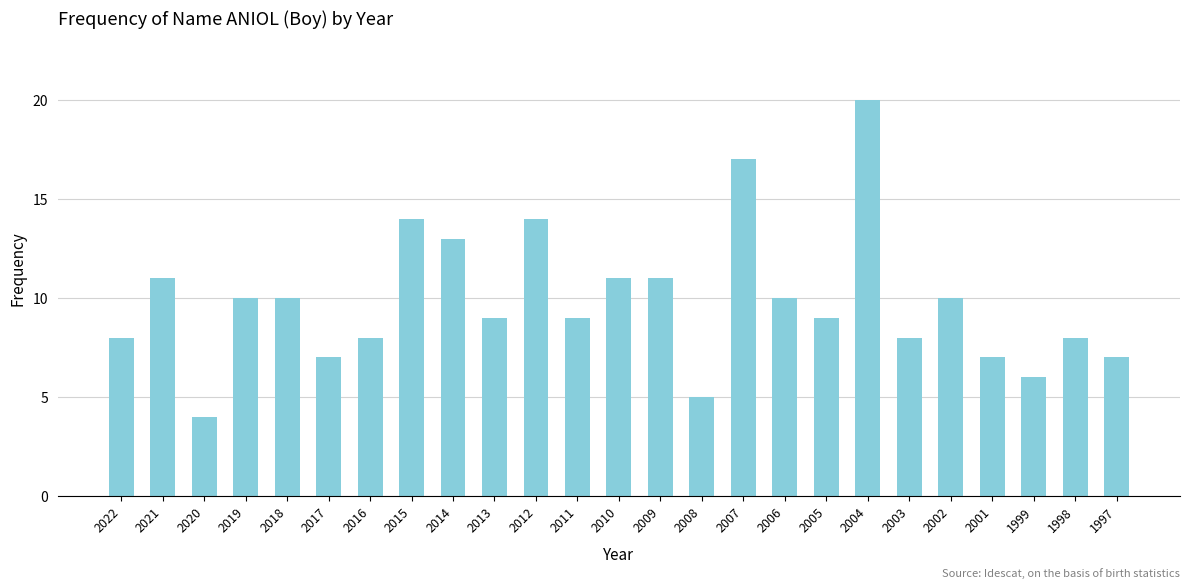

Does the chart contain any negative values?

No